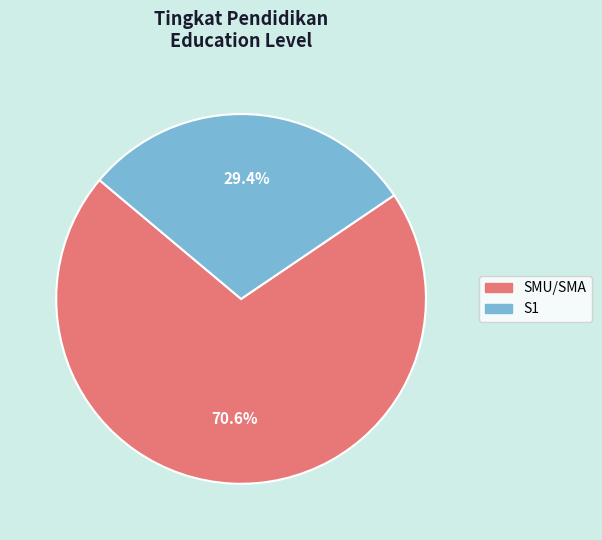

The SMU/SMA slice represents 71% of the pie. True or false?

True